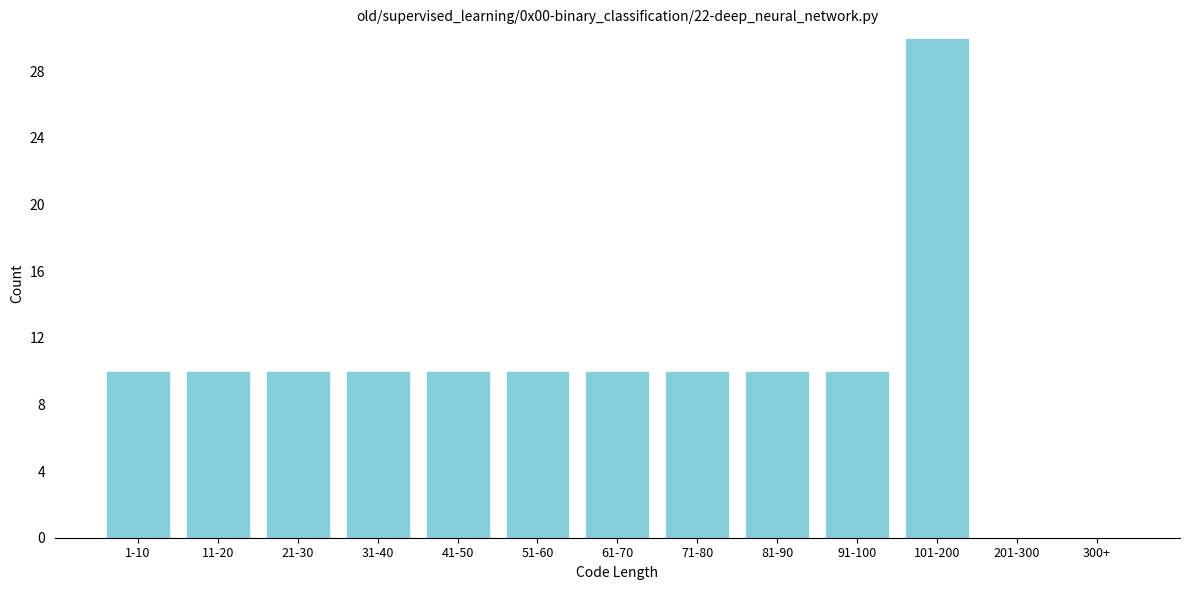

Reading left to right, transcribe all the data shown in this chart.

1-10=10	11-20=10	21-30=10	31-40=10	41-50=10	51-60=10	61-70=10	71-80=10	81-90=10	91-100=10	101-200=30	201-300=0	300+=0